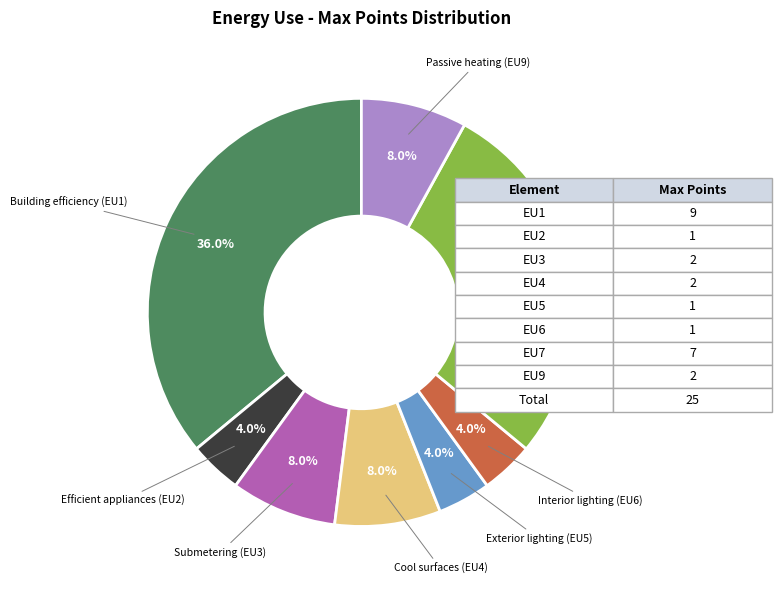

Does any single category account for the majority?

No